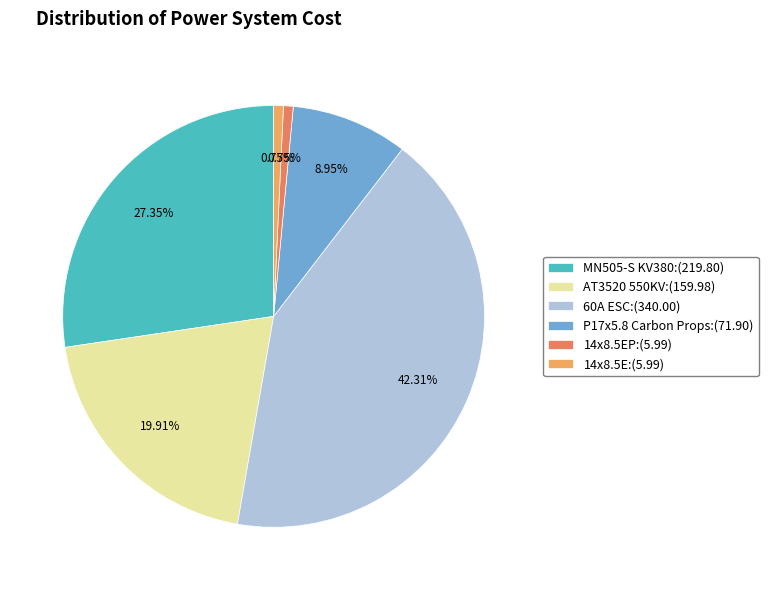

Do 14x8.5EP:(5.99) and 60A ESC:(340.00) together represent more than half of the pie?

No